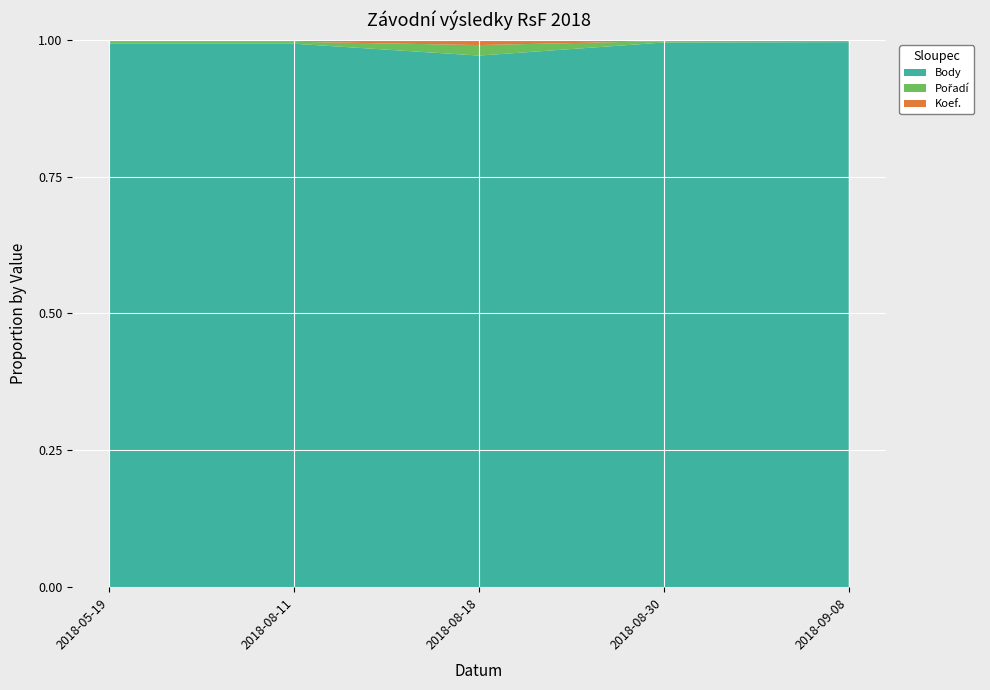

Reading left to right, what are all the values shown in this chart?

Koef.: 2	2	2	12	7
Pořadí: 2	2	4	13	8
Body: 554	554	202	5021	3493